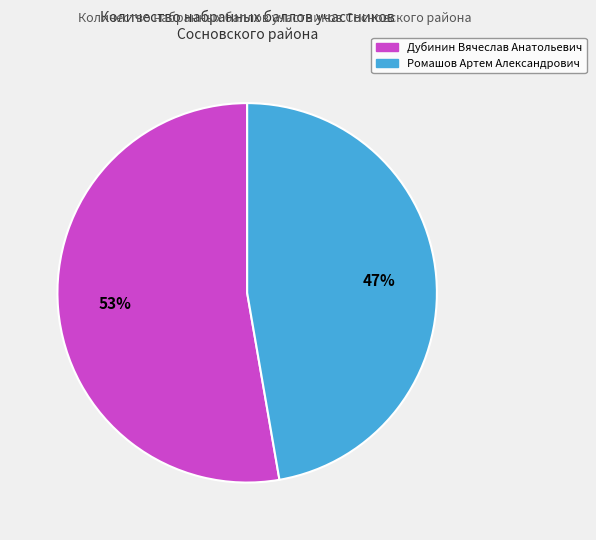

Which slice is the smallest?

Ромашов Артем Александрович